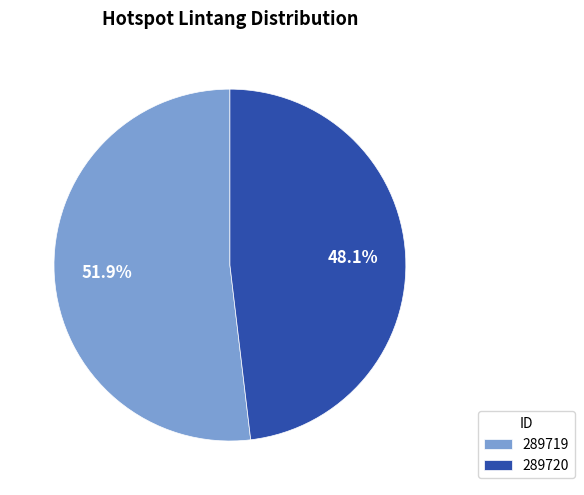

Does any single category account for the majority?

Yes